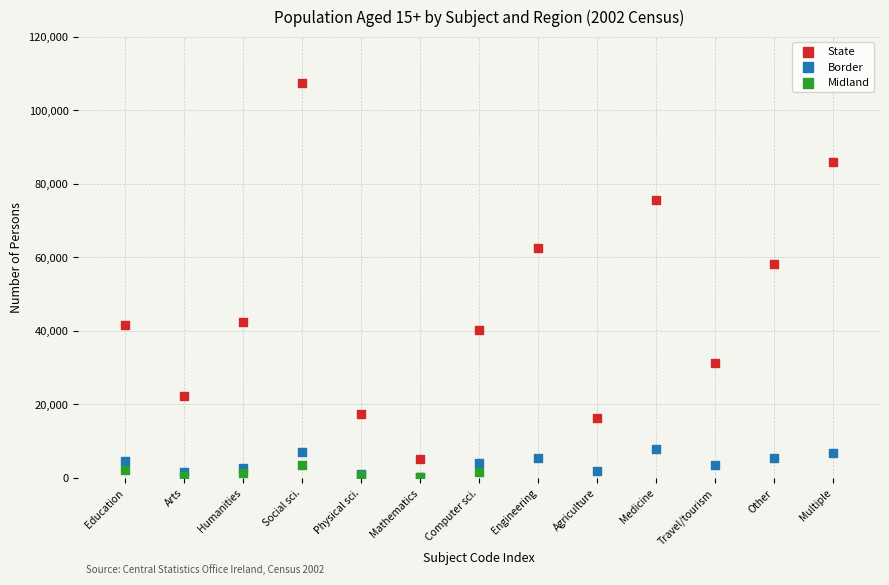

Which series reaches the maximum Y coordinate?

State